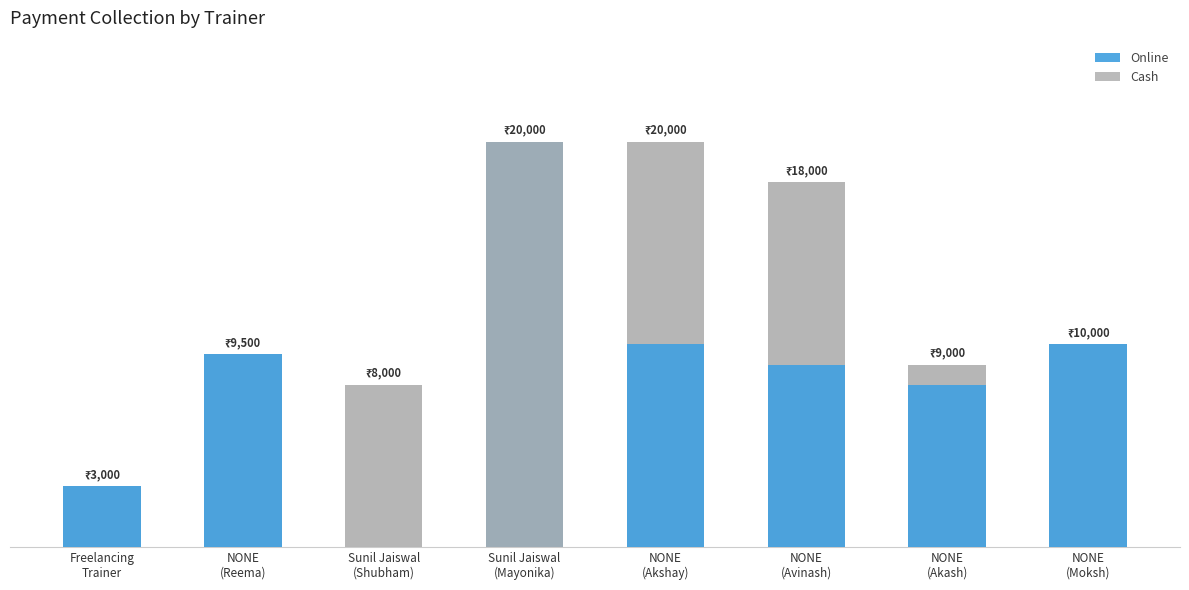

What is the value of the Cash bar at the 5th from the left?

10000